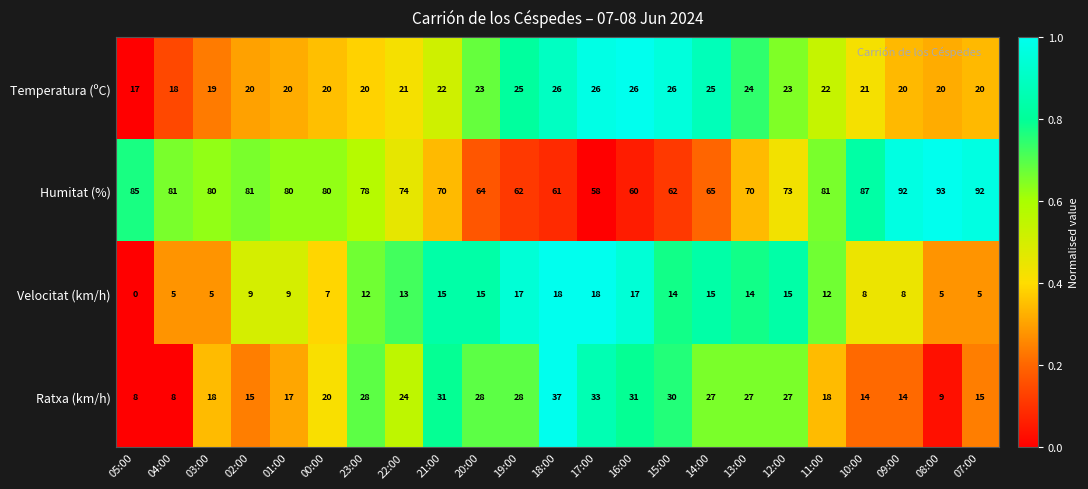

What is the difference between the maximum and minimum values in the Ratxa (km/h) series?

29